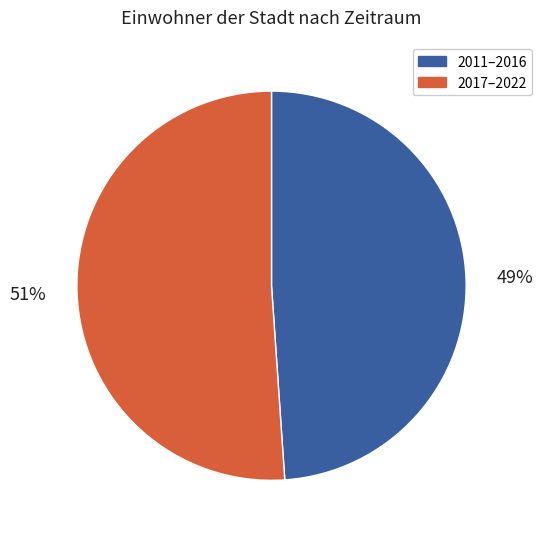

Which has a higher value, 2017–2022 or 2011–2016?

2017–2022